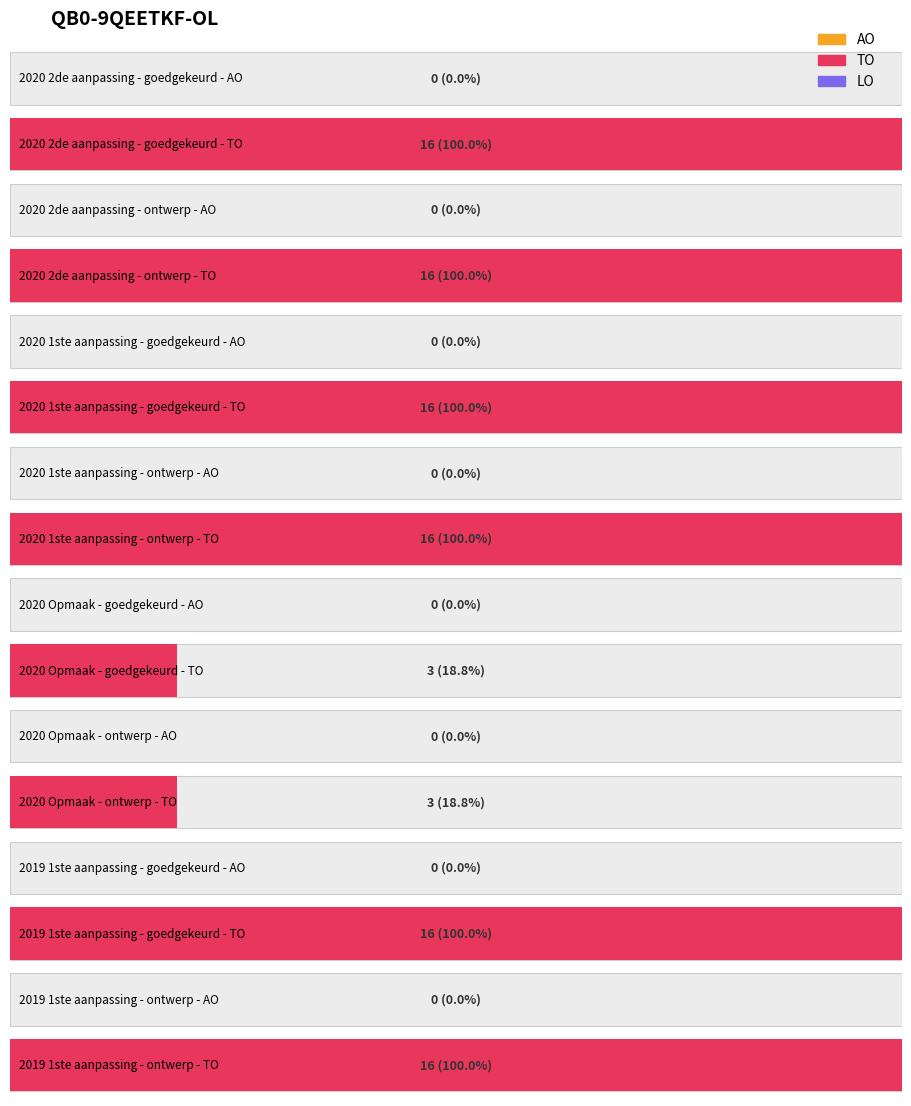

Is it true that TO equals 10 at 2020 2de aanpassing - goedgekeurd?

False